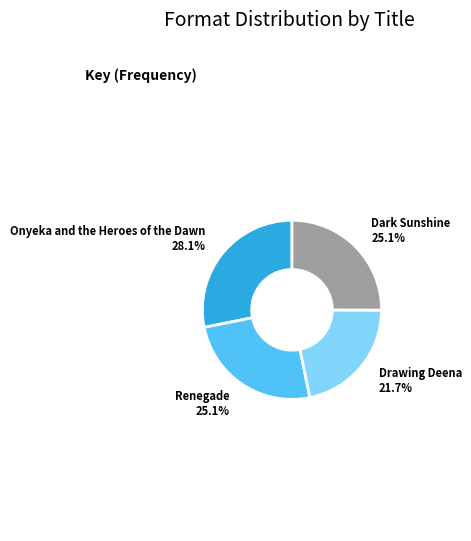

How many segments does this pie chart have?

4